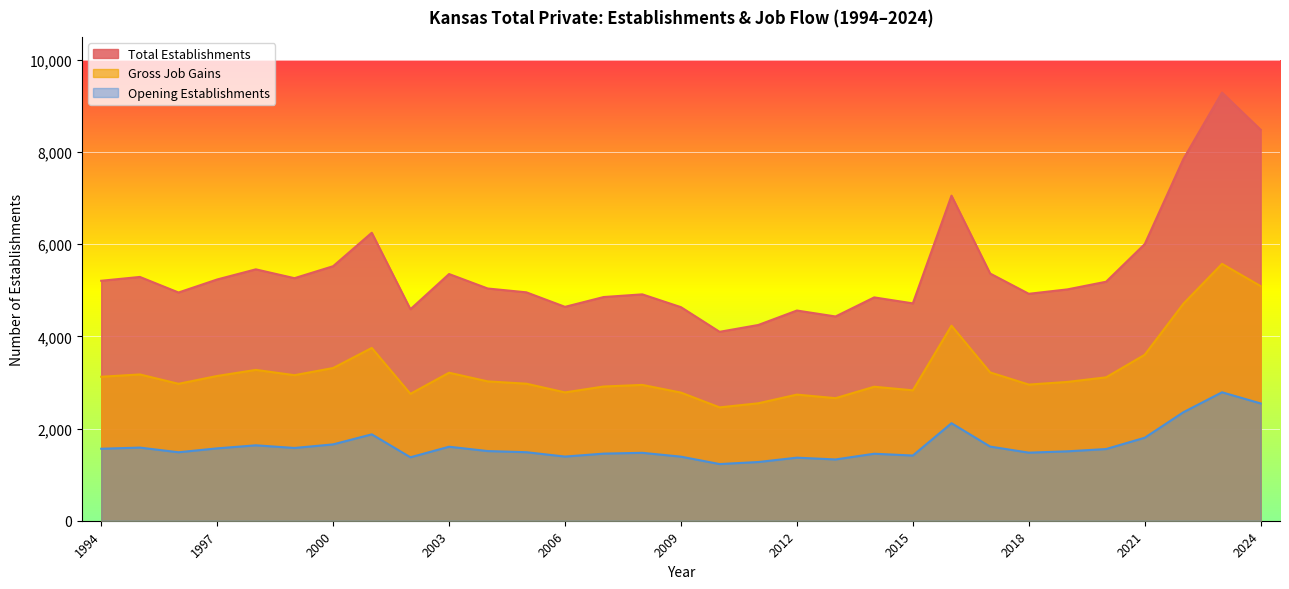

At which label is Total Establishments closest to 6696?

2016